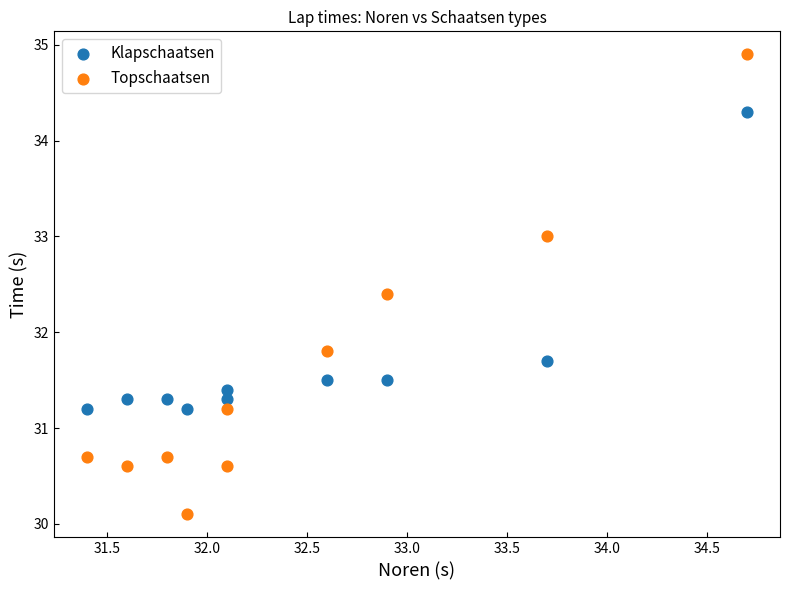

Which series contains the lowest Y value?

Topschaatsen